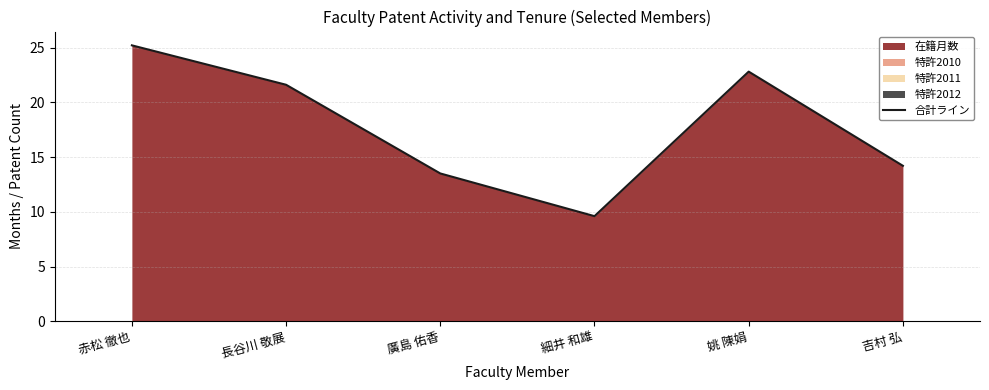

At which label does the data first exceed 21?

赤松 徹也